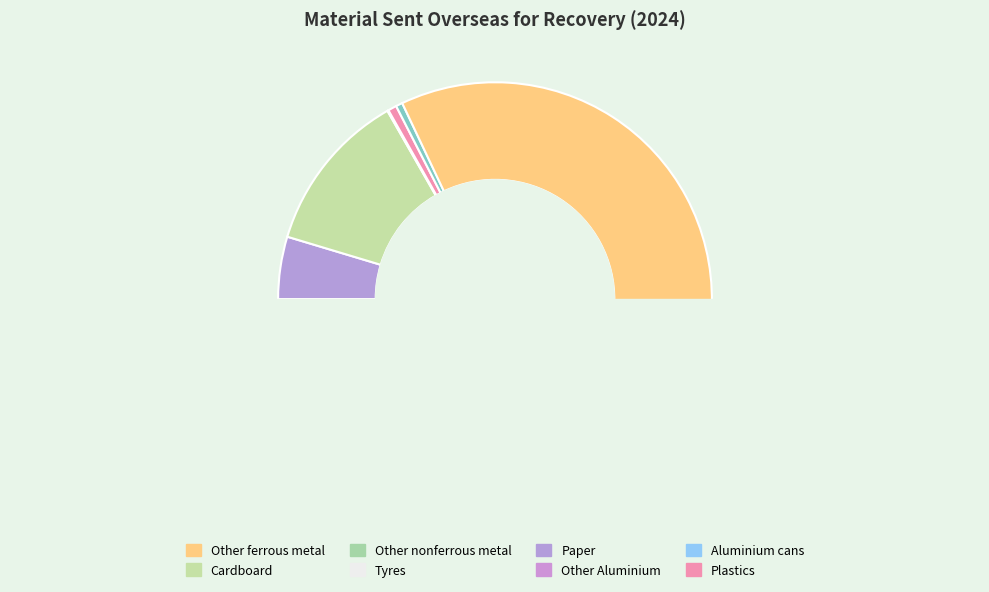

Between Other ferrous metal and Cardboard, which is larger?

Other ferrous metal